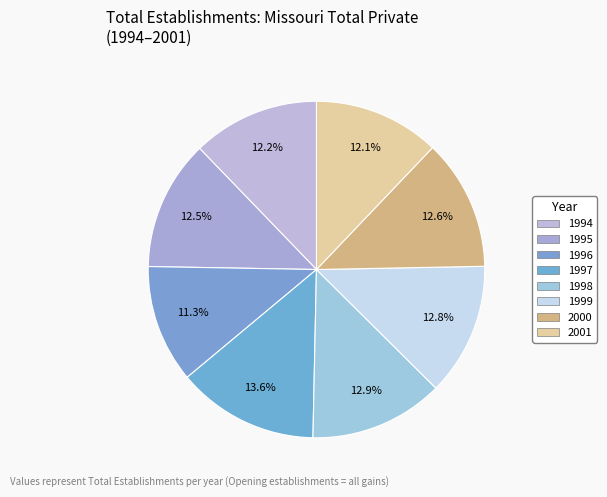

How many segments does this pie chart have?

8